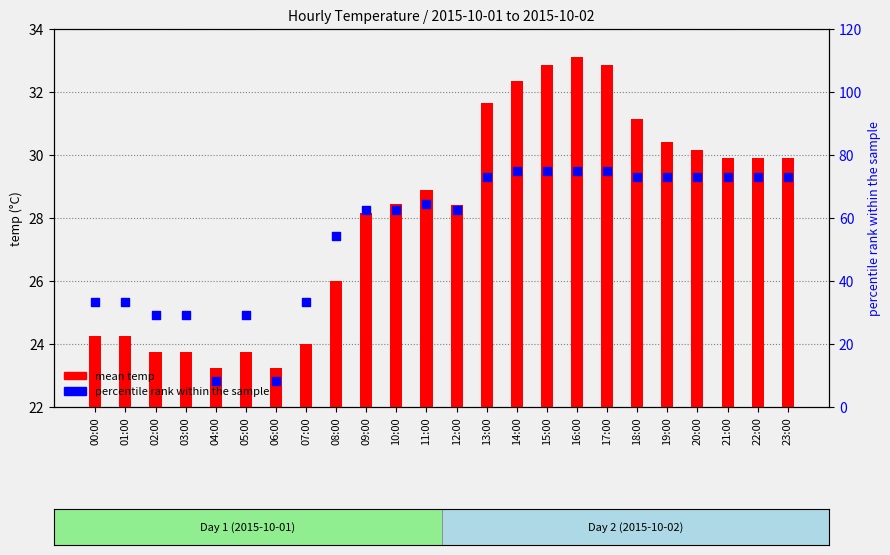

Which series has the widest spread of Y values?

percentile rank within the sample